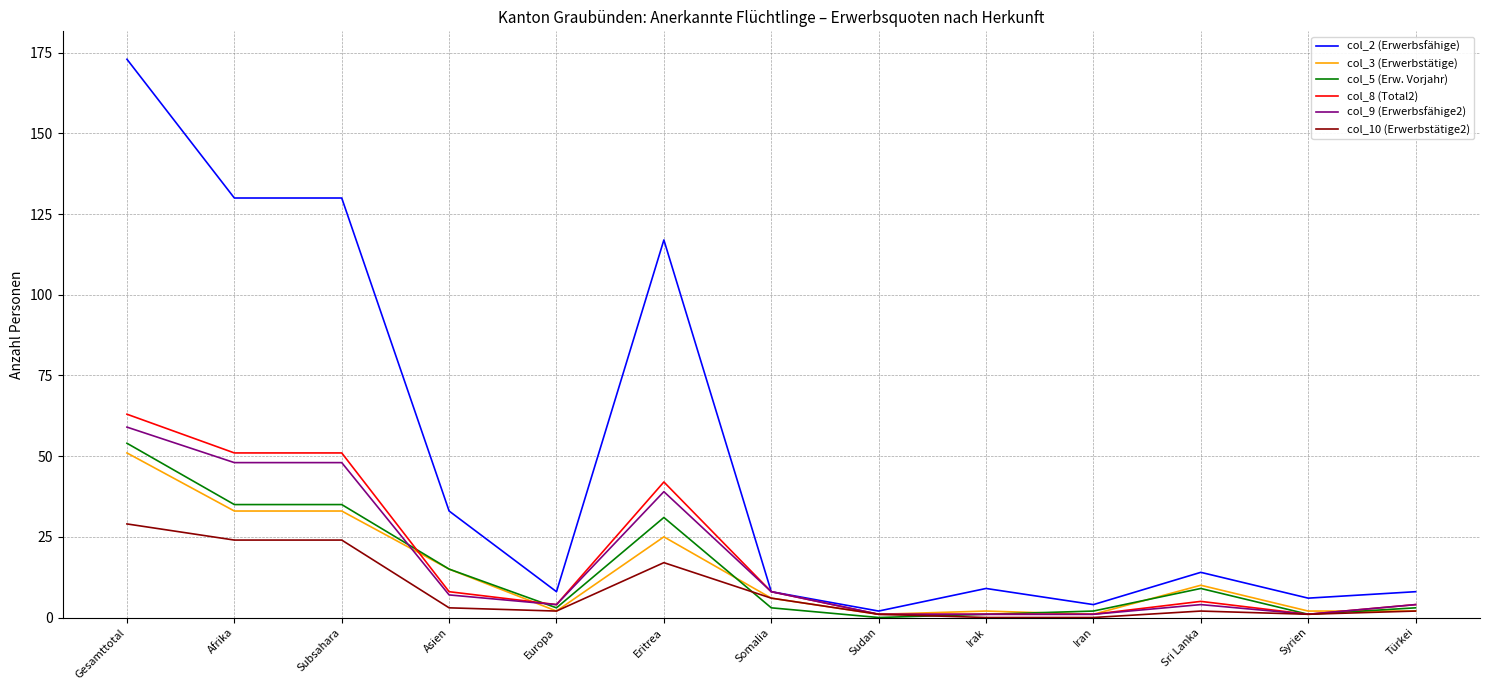

What is the difference between the maximum and minimum values in the col_9 (Erwerbsfähige2) series?

58